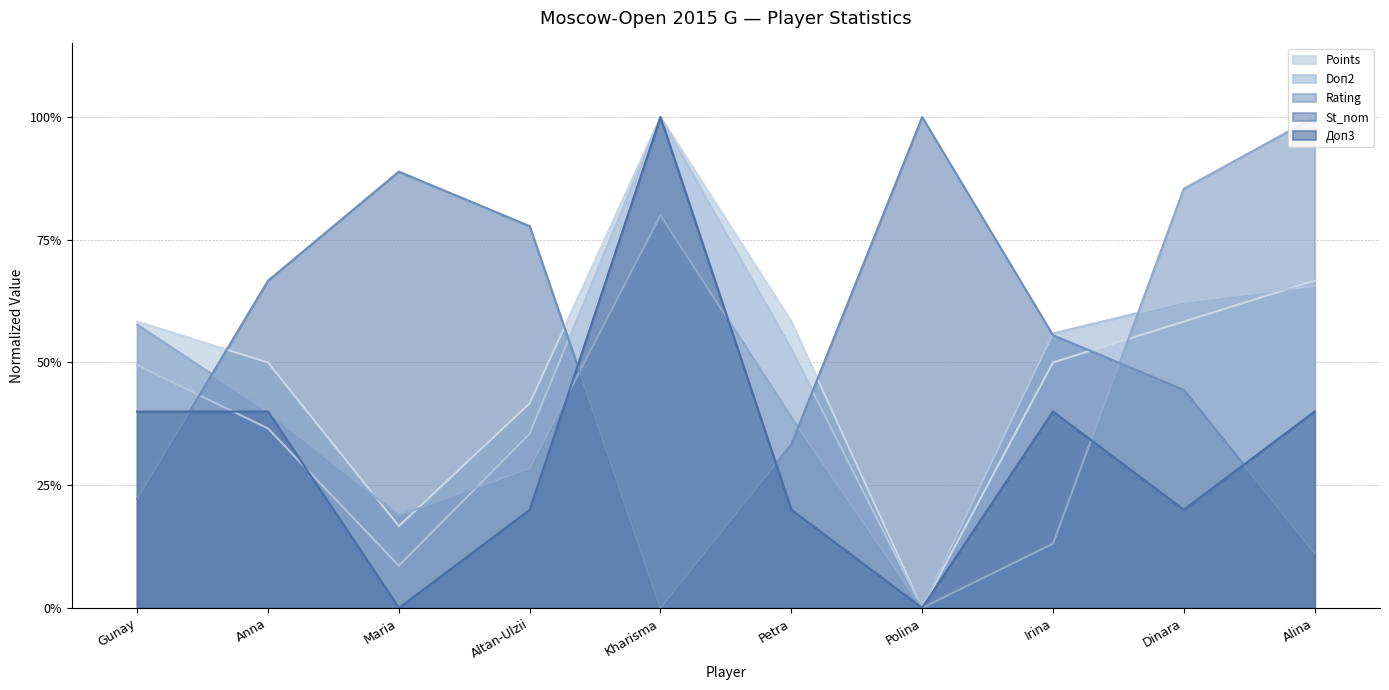

How many times do Rating and St_nom cross each other?

4